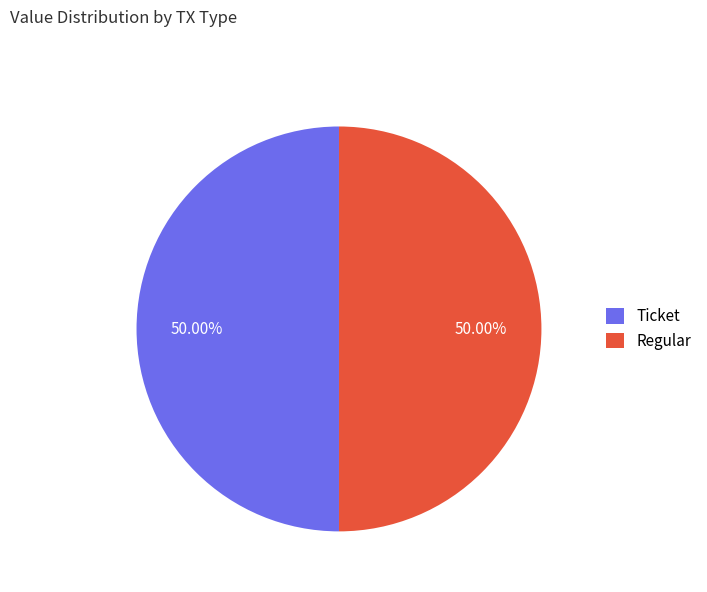

Approximately how many times larger is the value at Regular compared to Ticket?

1.0